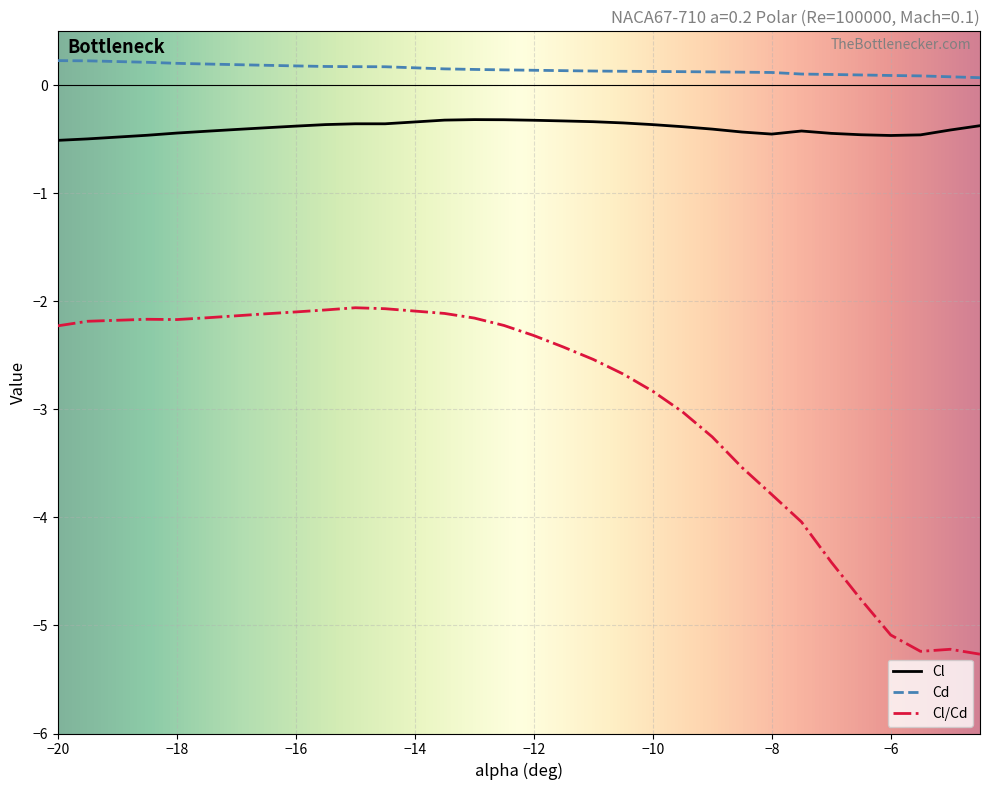

Which series has the widest spread of values?

Cl/Cd